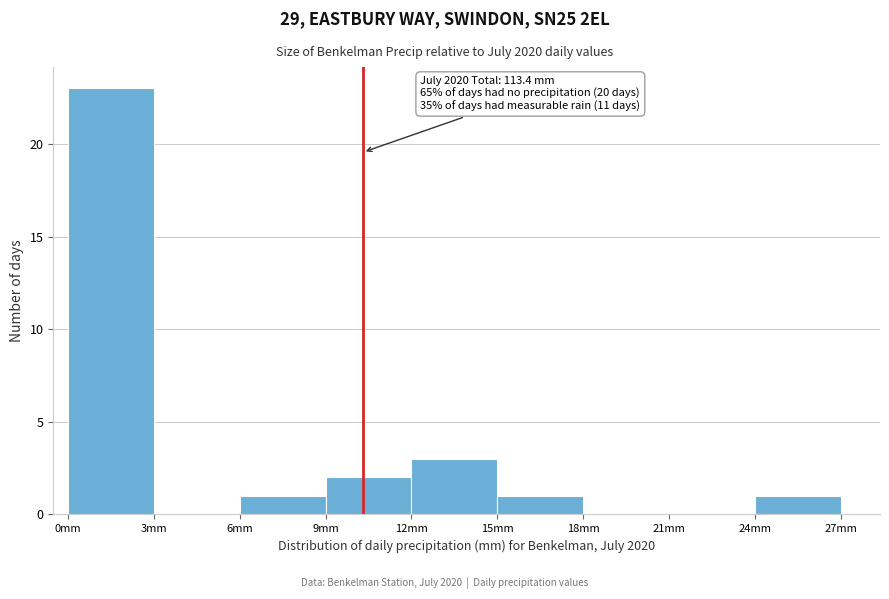

Over which range of the x-axis is the bar tallest?

0 to 3